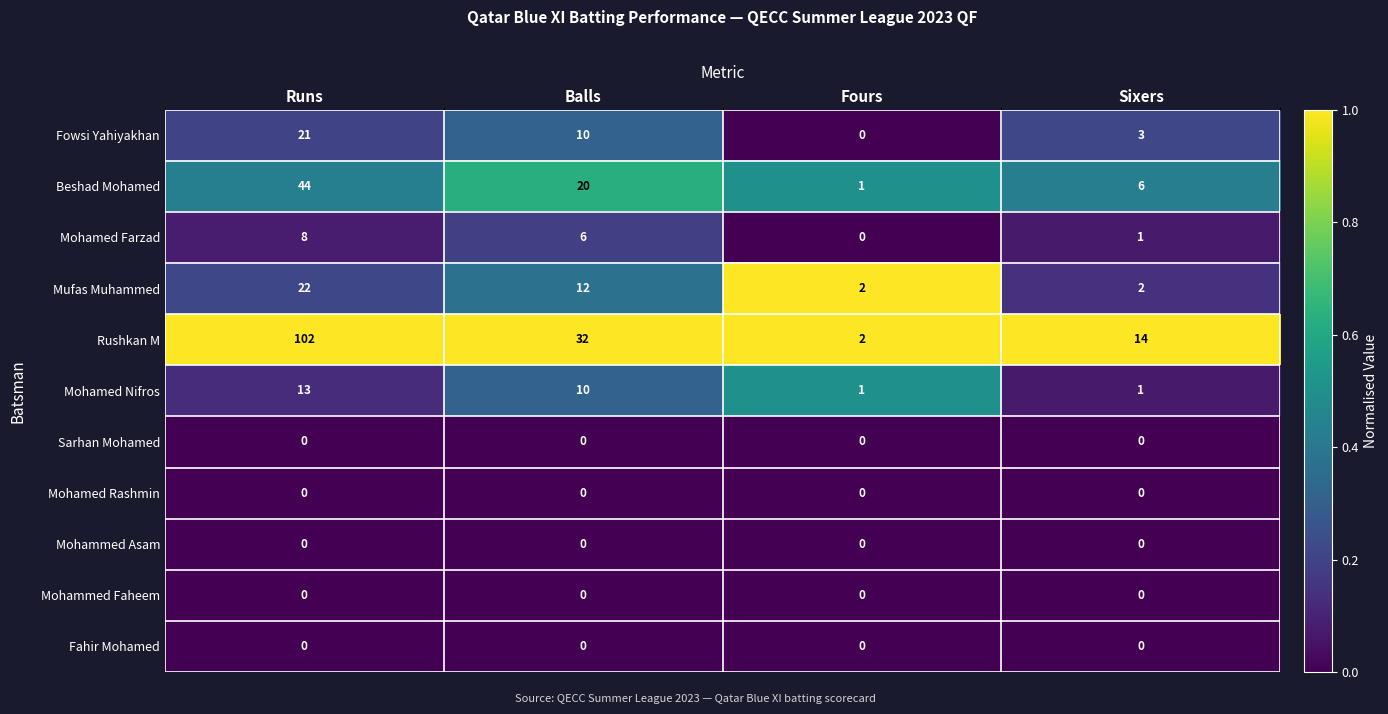

How many Mohamed Farzad values are between 1 and 8?

3